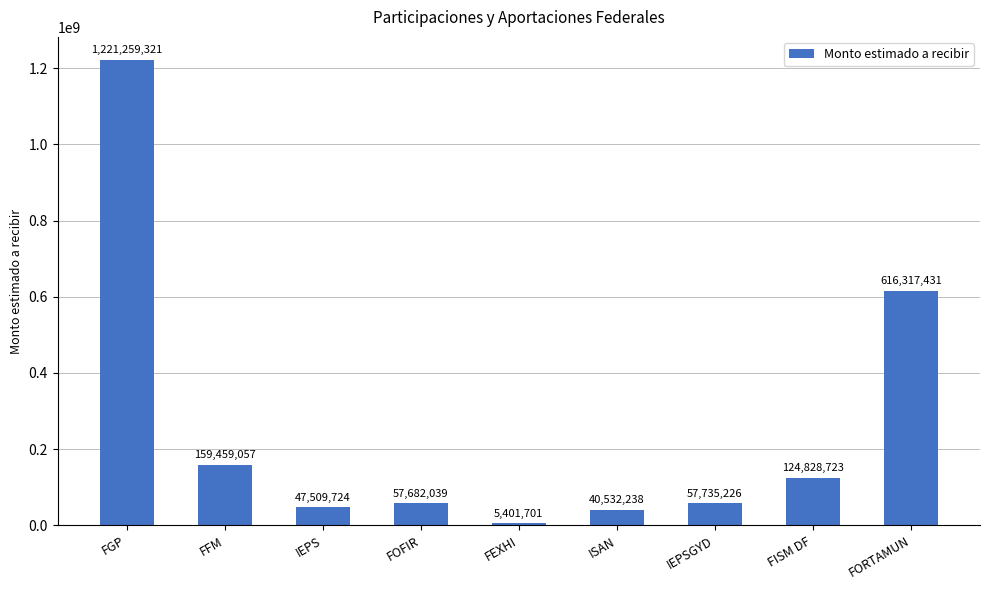

Reading left to right, list all the values displayed in this chart.

FGP=1221259321	FFM=159459057	IEPS=47509724	FOFIR=57682039	FEXHI=5401701	ISAN=40532238	IEPSGYD=57735226	FISM DF=124828723	FORTAMUN=616317431